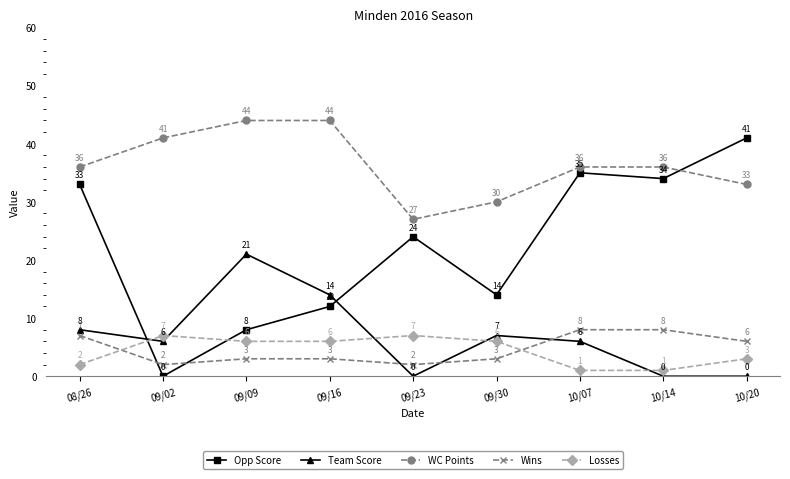

What are all the series names shown in the legend?

Opp Score, Team Score, WC Points, Wins, Losses